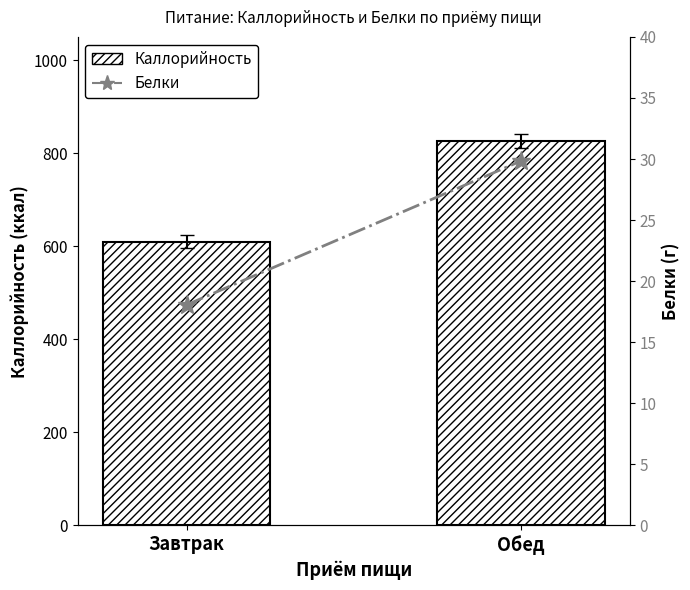

What is the difference between the Белки values at Завтрак and Обед?

11.8